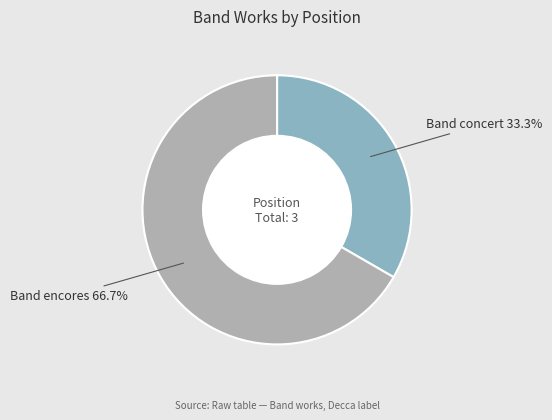

What is the majority slice?

Band encores